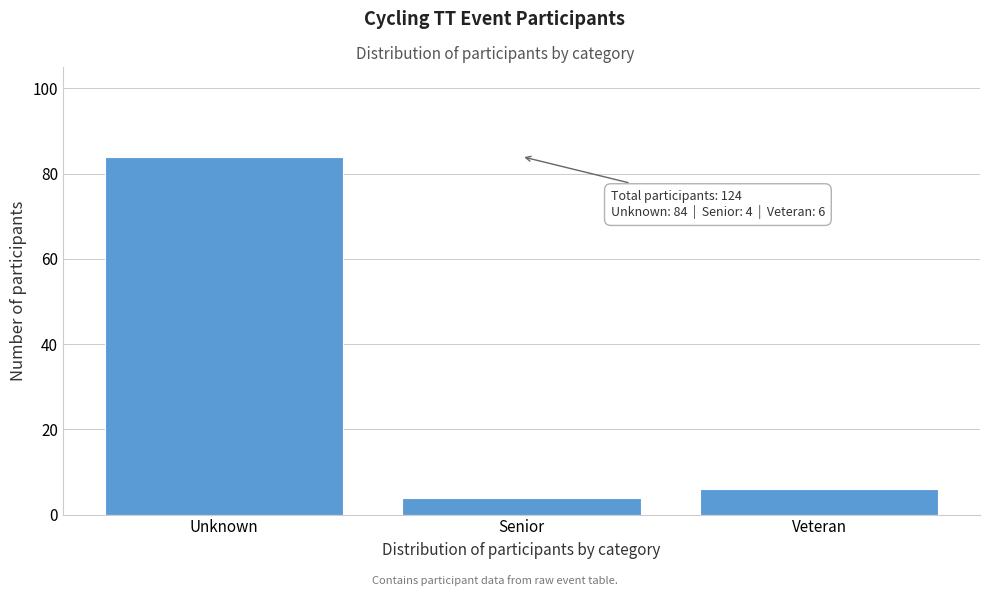

Reading left to right, extract all data points from this chart.

Unknown=84	Senior=4	Veteran=6